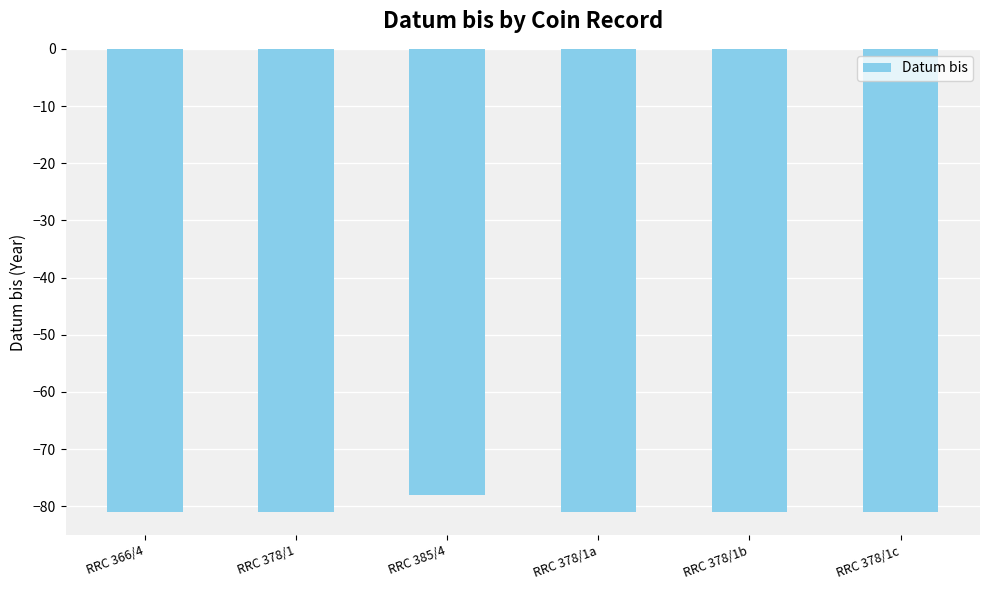

Which has a higher value, RRC 385/4 or RRC 366/4?

RRC 385/4